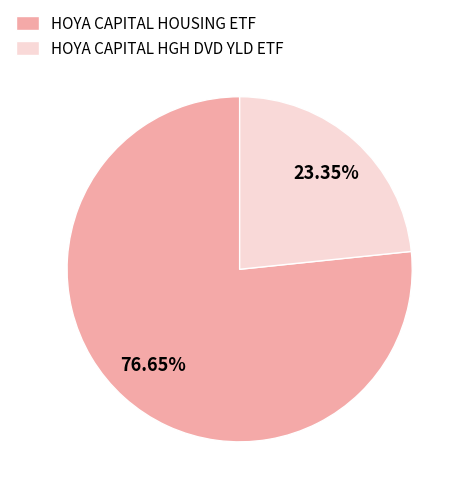

Which category accounts for the majority?

HOYA CAPITAL HOUSING ETF